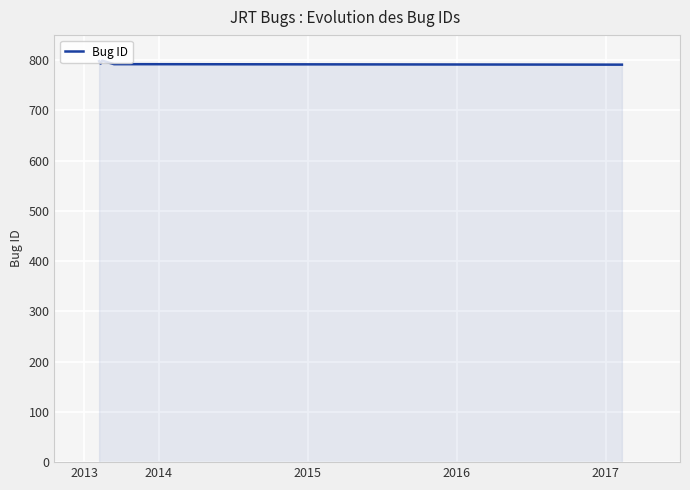

What is the greatest value displayed?

799